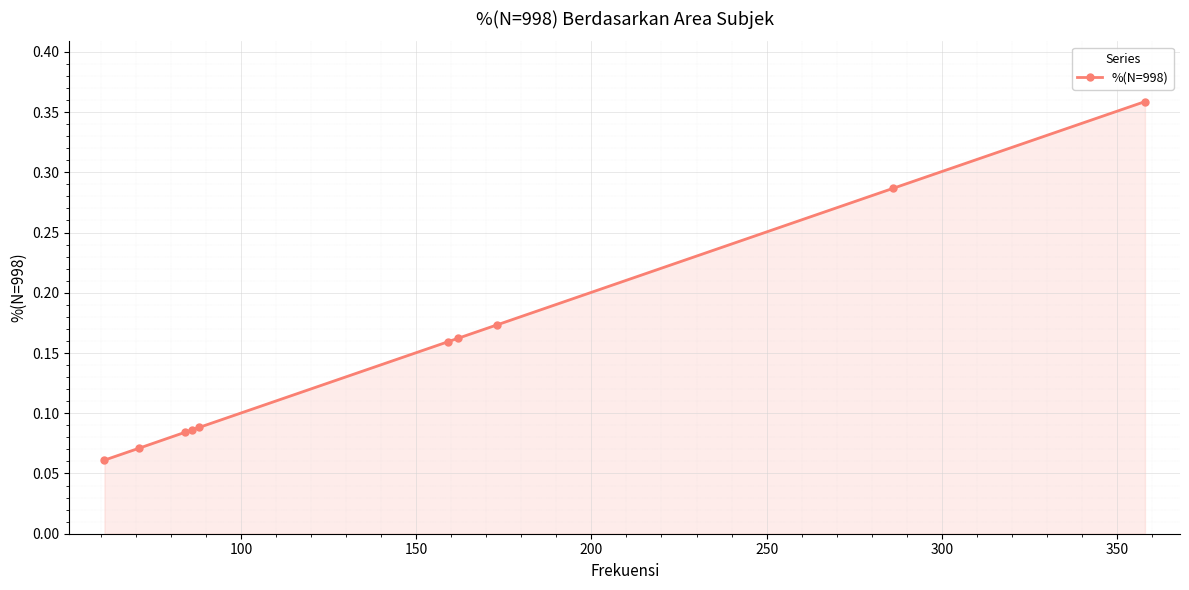

How many values are between 0 and 1?

10